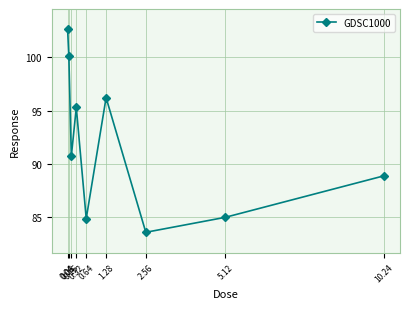

What is the approximate value at 0.32?

95.3